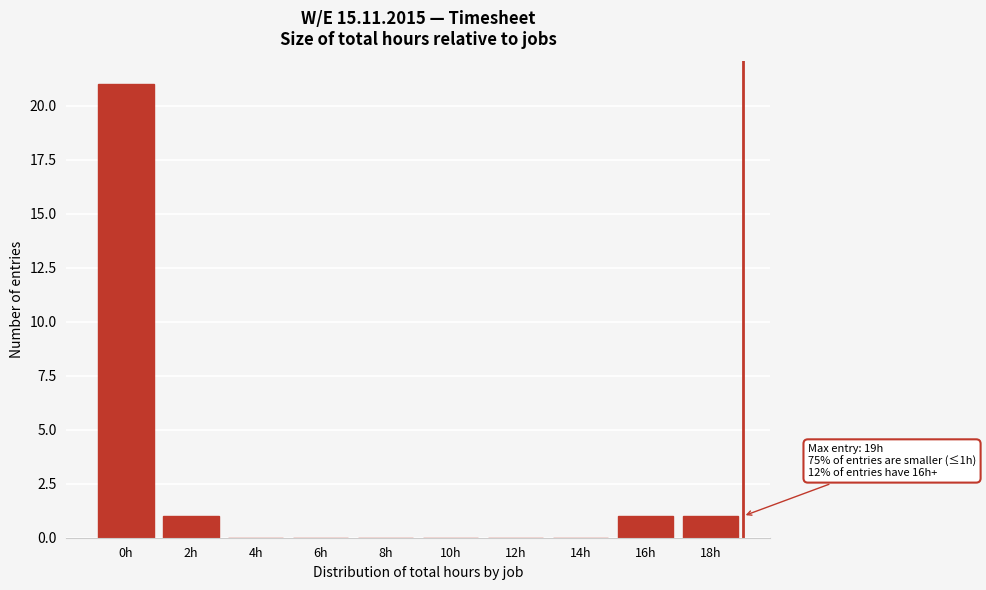

What is the sum of all values?

24